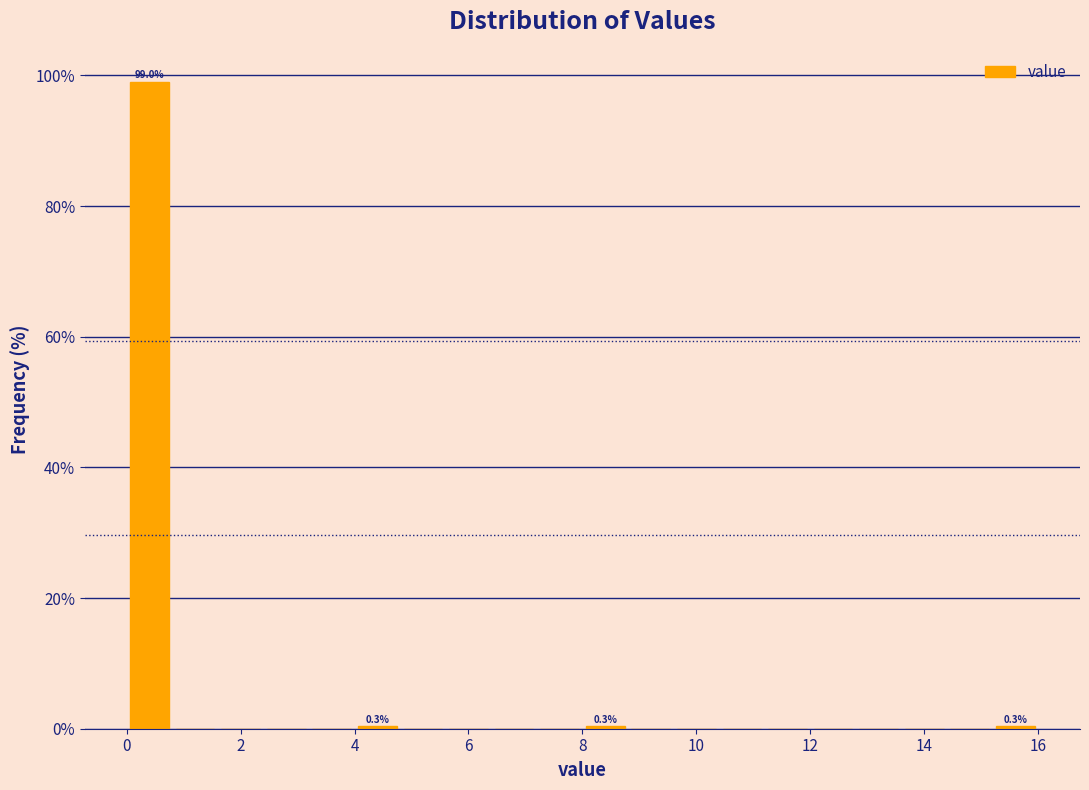

Over which range of the x-axis is the bar tallest?

0.0 to 0.8